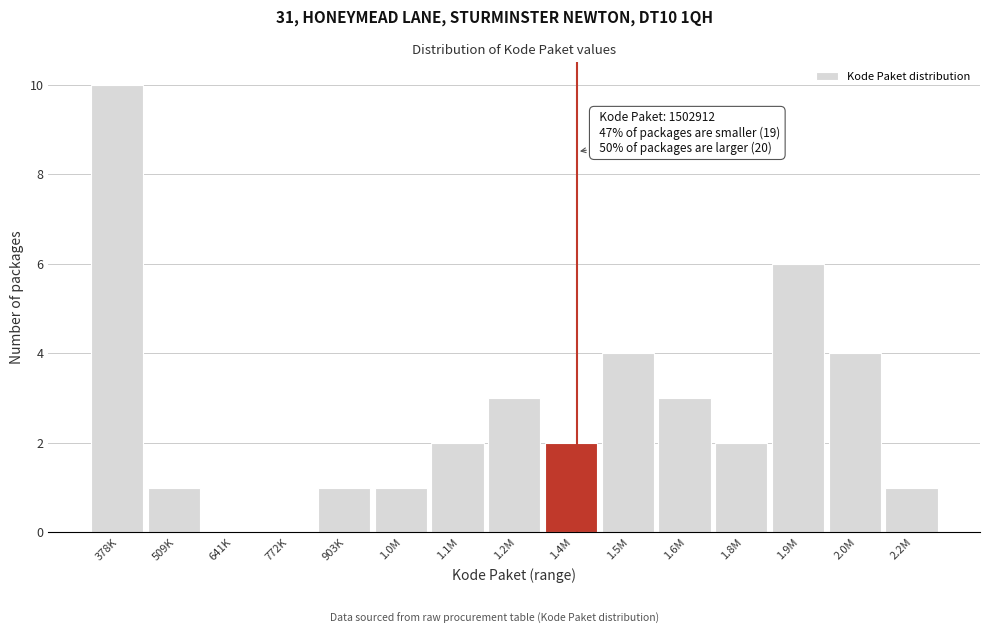

Reading left to right, what are all the values shown in this chart?

378K=10	509K=1	641K=0	772K=0	903K=1	1.0M=1	1.1M=2	1.2M=3	1.4M=2	1.5M=4	1.6M=3	1.8M=2	1.9M=6	2.0M=4	2.2M=1